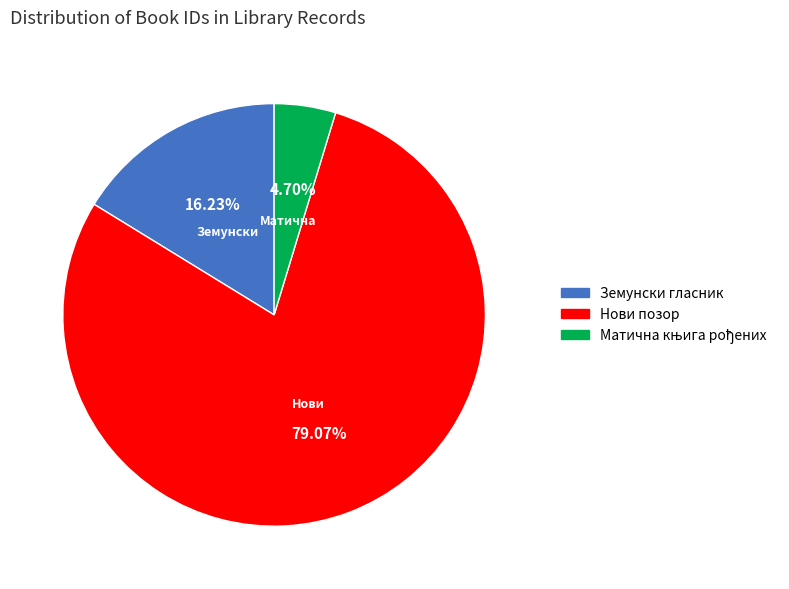

Which category has the biggest portion of the pie?

Нови позор